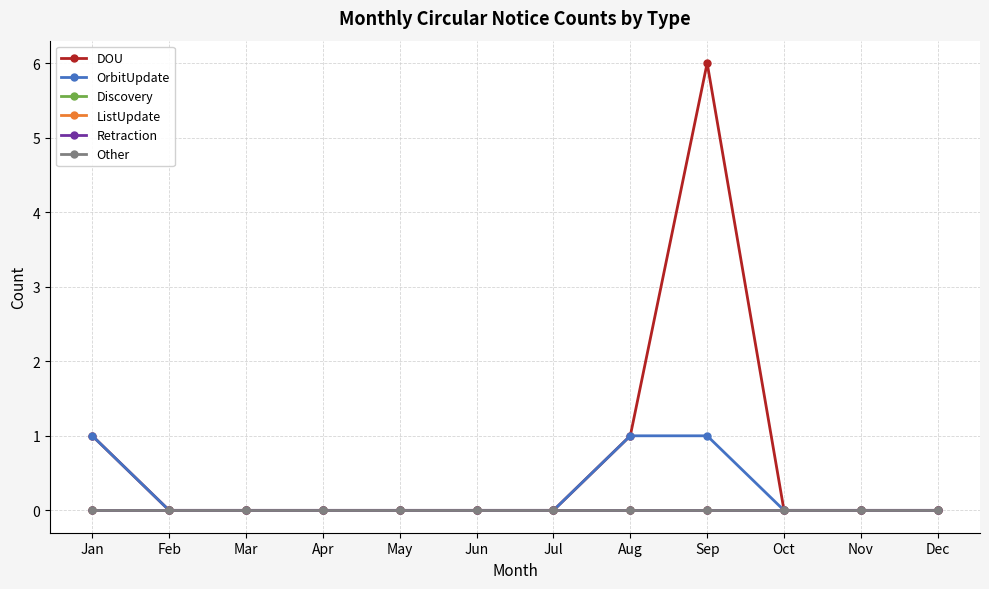

Rank the categories by Other value from lowest to highest.

Jan, Feb, Mar, Apr, May, Jun, Jul, Aug, Sep, Oct, Nov, Dec